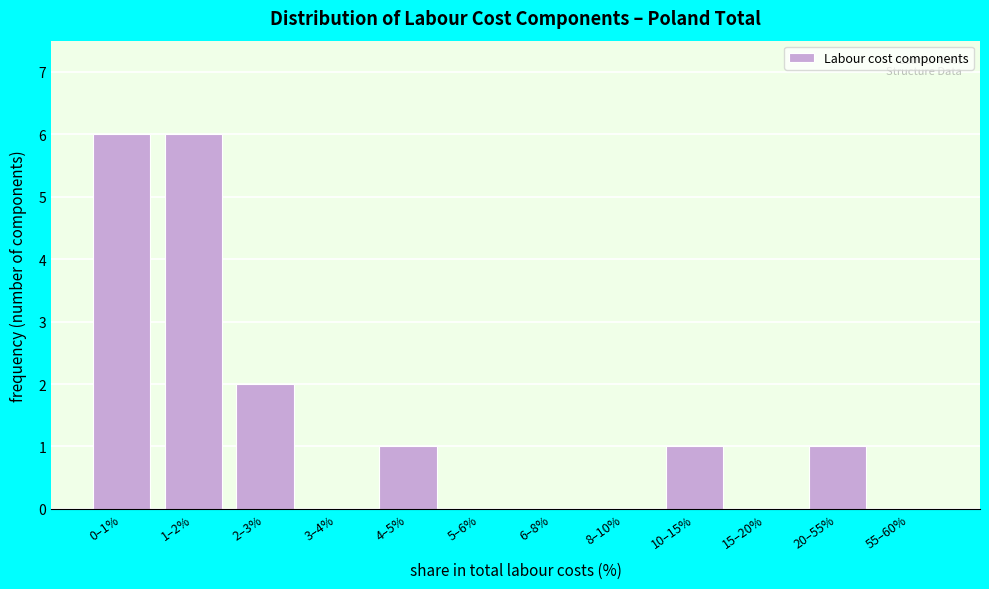

Reading left to right, what are all the values shown in this chart?

0–1%=6	1–2%=6	2–3%=2	3–4%=0	4–5%=1	5–6%=0	6–8%=0	8–10%=0	10–15%=1	15–20%=0	20–55%=1	55–60%=0